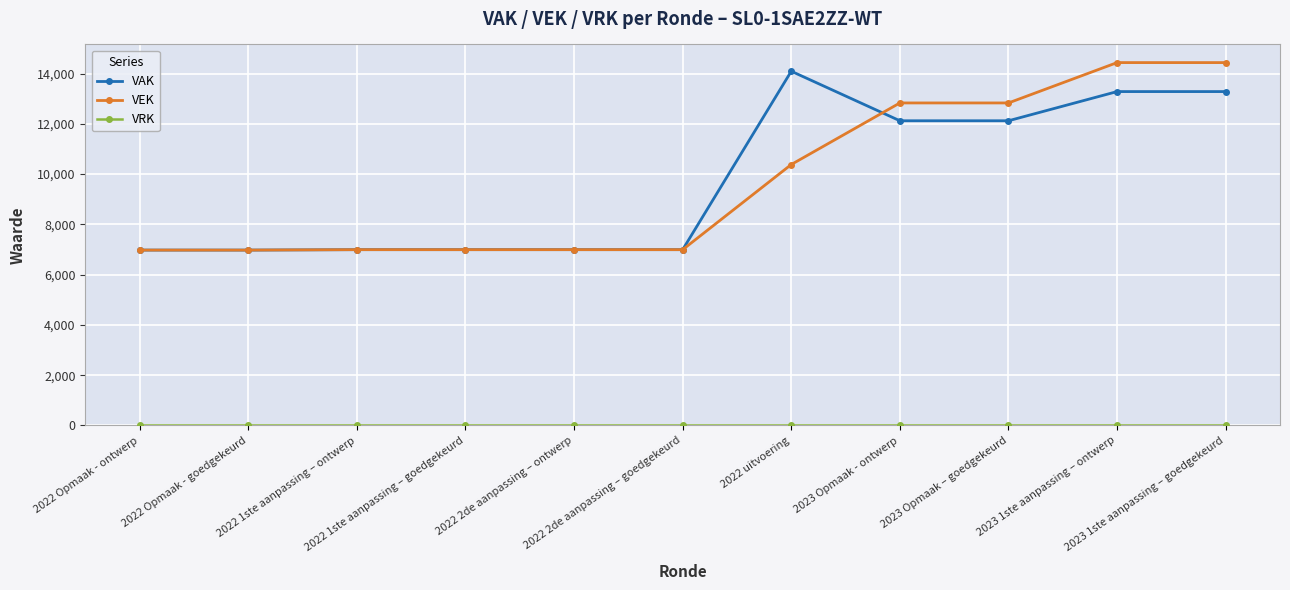

What is the label of the 8th point from the left?

2023 Opmaak - ontwerp